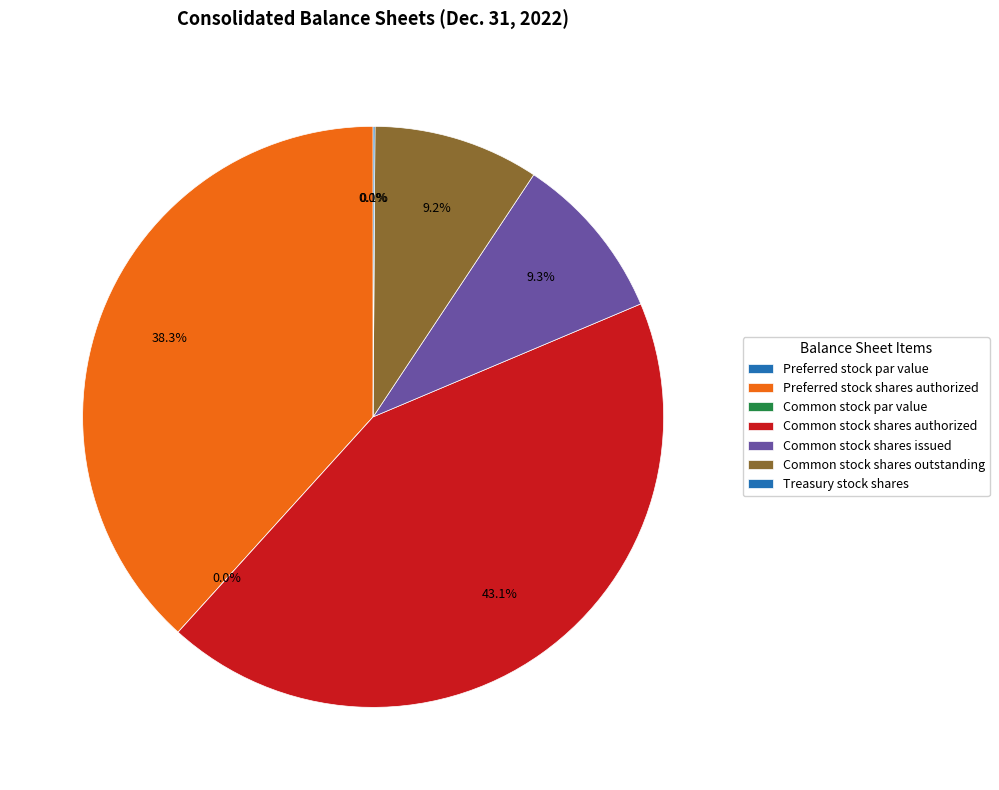

Combined, do Common stock shares issued and Common stock par value account for over 50%?

No